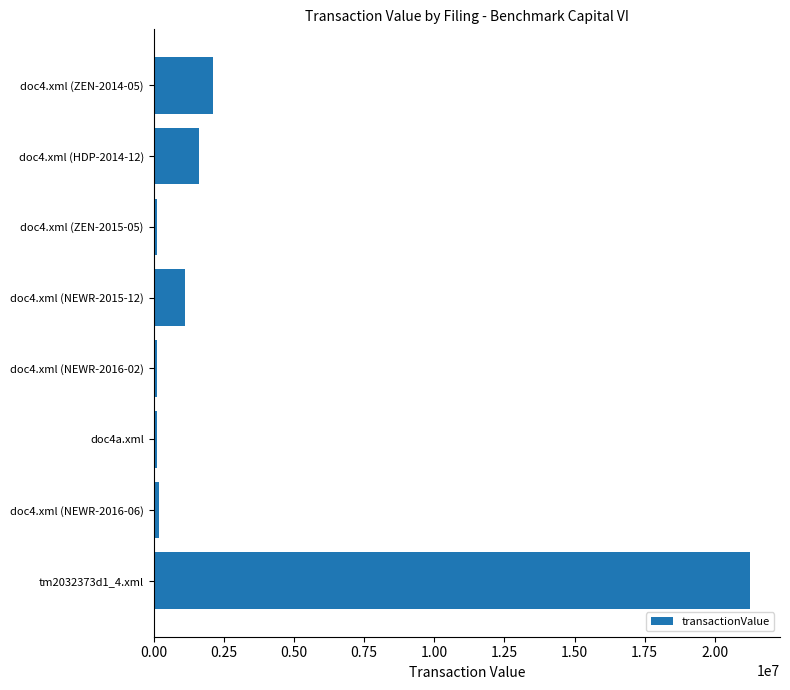

What is the difference between the maximum and second lowest values?

21130131